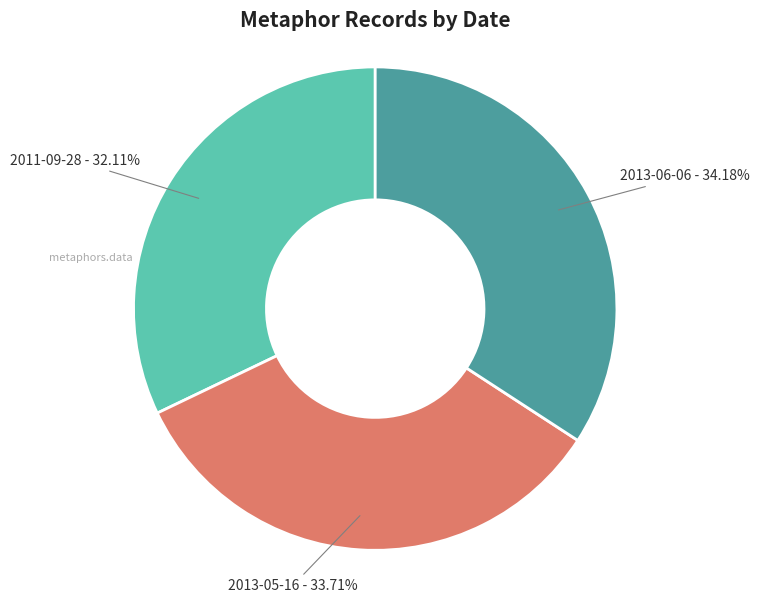

What is the smallest slice in the pie chart?

2011-09-28